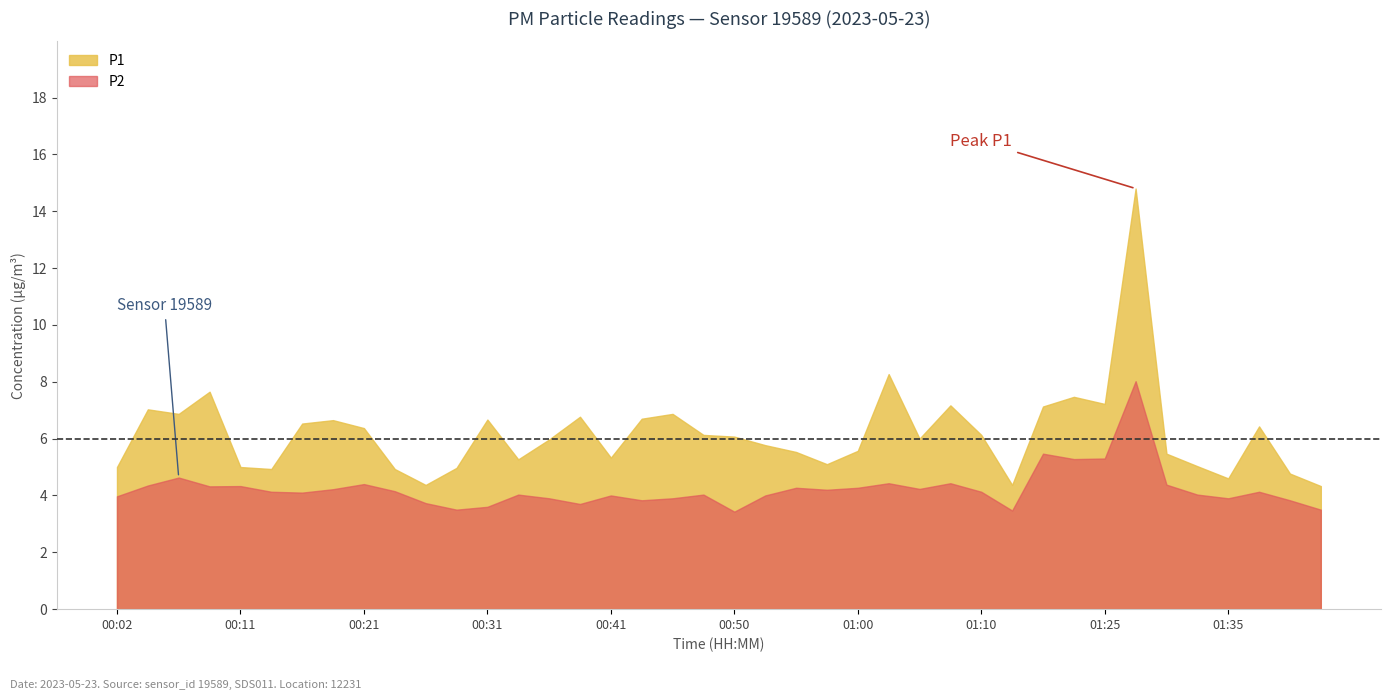

At which label is P1 closest to 9?

01:02